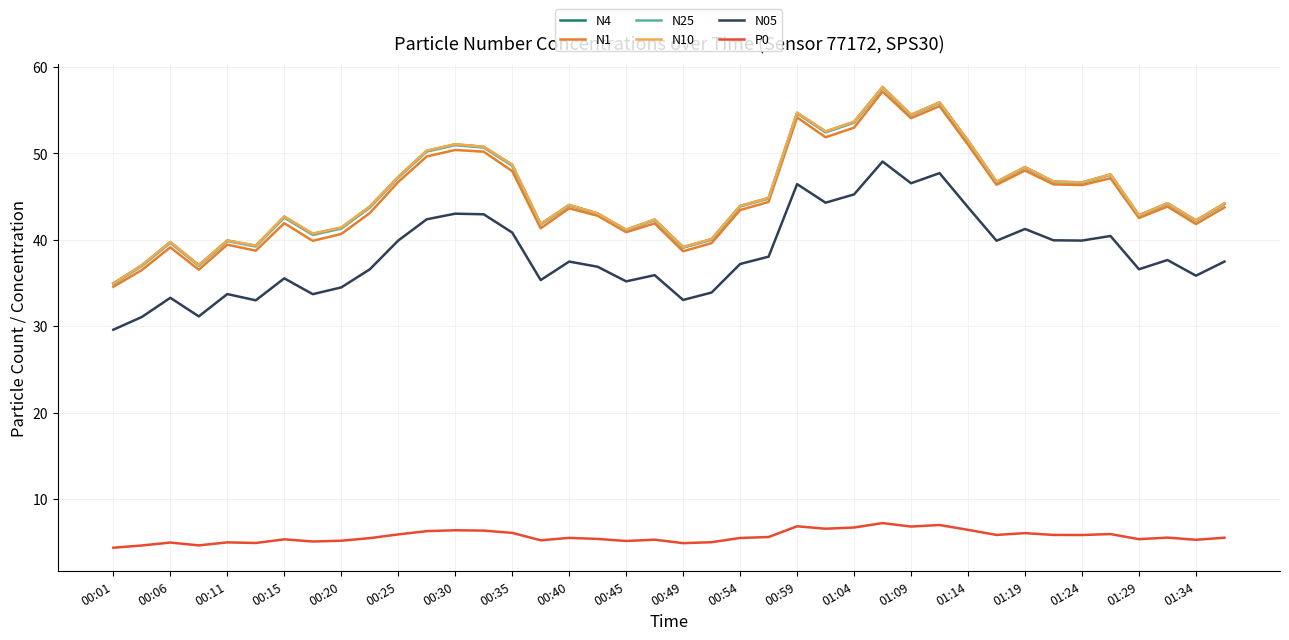

How many lines are shown in the chart?

6